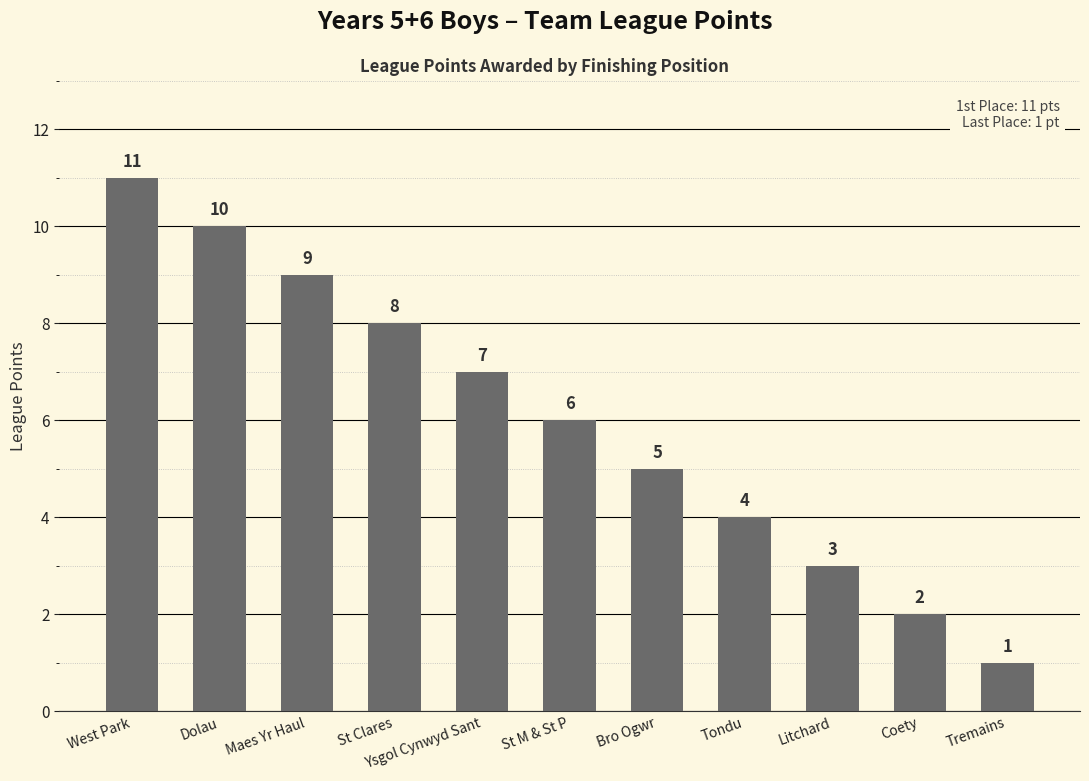

Count the values in the range 3 to 9.

7